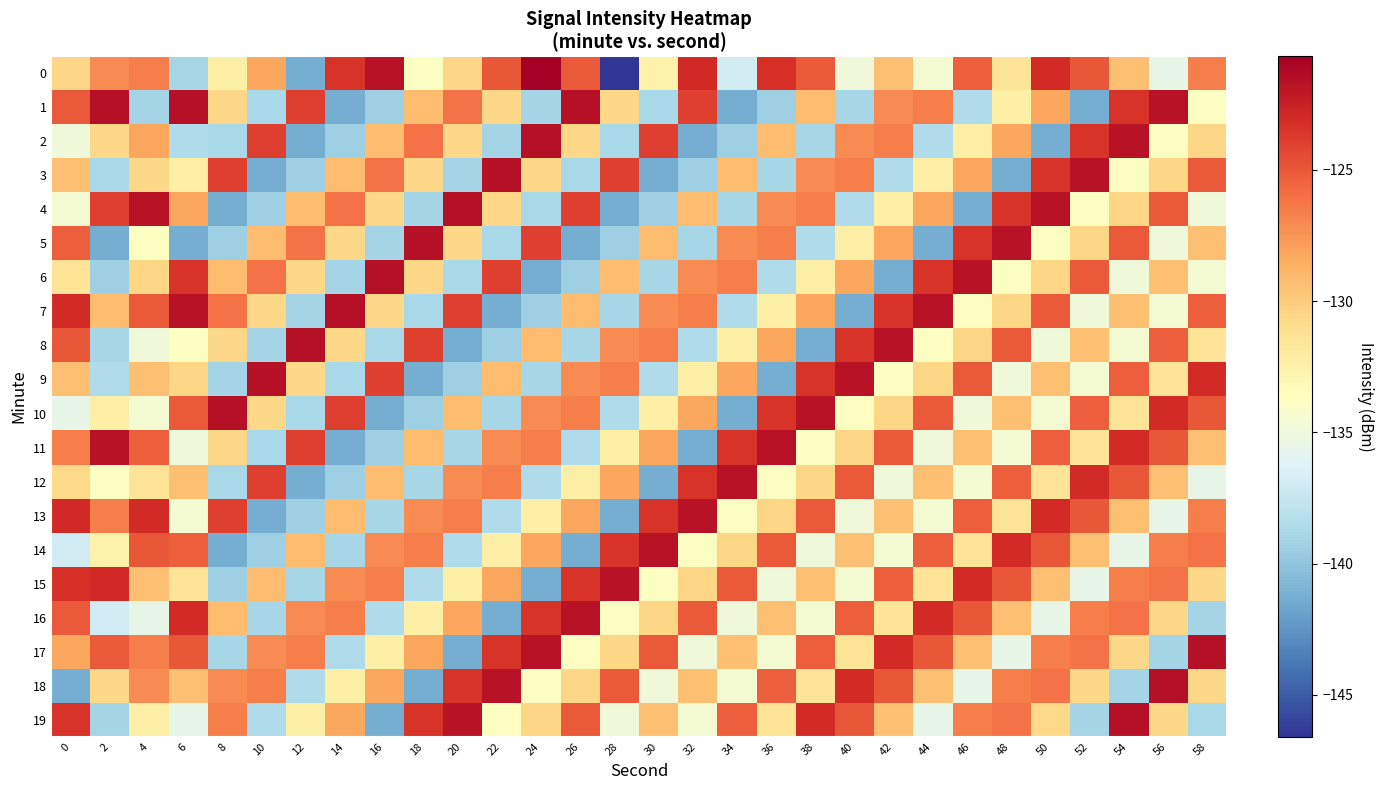

Reading left to right, list all the values displayed in this chart.

0: 0=-130.5	2=-127.1	4=-126.6	6=-138.9	8=-132.4	10=-128.2	12=-141.3	14=-123.5	16=-121.7	18=-133.8	20=-130.5	22=-125.0	24=-120.7	26=-125.1	28=-146.6	30=-132.5	32=-123.0	34=-136.9	36=-123.3	38=-125.0	40=-134.9	42=-129.4	44=-134.5	46=-125.3	48=-131.5	50=-123.0	52=-125.0	54=-129.5	56=-135.5	58=-126.7
1: 0=-125.1	2=-121.7	4=-139.0	6=-121.7	8=-130.7	10=-138.8	12=-123.9	14=-141.3	16=-139.3	18=-129.2	20=-126.1	22=-130.7	24=-139.0	26=-121.7	28=-130.7	30=-138.8	32=-123.9	34=-141.3	36=-139.3	38=-129.2	40=-138.9	42=-127.1	44=-126.6	46=-138.6	48=-132.4	50=-128.2	52=-141.3	54=-123.5	56=-121.7	58=-133.8
2: 0=-134.9	2=-130.7	4=-128.2	6=-138.6	8=-138.8	10=-123.9	12=-141.3	14=-139.3	16=-129.2	18=-126.1	20=-130.7	22=-139.0	24=-121.7	26=-130.7	28=-138.8	30=-123.9	32=-141.3	34=-139.3	36=-129.2	38=-138.9	40=-127.1	42=-126.6	44=-138.6	46=-132.4	48=-128.2	50=-141.3	52=-123.5	54=-121.7	56=-133.8	58=-130.5
3: 0=-129.4	2=-138.8	4=-130.7	6=-132.4	8=-123.9	10=-141.3	12=-139.3	14=-129.2	16=-126.1	18=-130.7	20=-139.0	22=-121.7	24=-130.7	26=-138.8	28=-123.9	30=-141.3	32=-139.3	34=-129.2	36=-138.9	38=-127.1	40=-126.6	42=-138.6	44=-132.4	46=-128.2	48=-141.3	50=-123.5	52=-121.7	54=-133.8	56=-130.5	58=-125.1
4: 0=-134.5	2=-123.9	4=-121.7	6=-128.2	8=-141.3	10=-139.3	12=-129.2	14=-126.1	16=-130.7	18=-139.0	20=-121.7	22=-130.7	24=-138.8	26=-123.9	28=-141.3	30=-139.3	32=-129.2	34=-138.9	36=-127.1	38=-126.6	40=-138.6	42=-132.4	44=-128.2	46=-141.3	48=-123.5	50=-121.7	52=-133.8	54=-130.5	56=-125.1	58=-134.9
5: 0=-125.3	2=-141.3	4=-133.8	6=-141.3	8=-139.3	10=-129.2	12=-126.1	14=-130.7	16=-139.0	18=-121.7	20=-130.7	22=-138.8	24=-123.9	26=-141.3	28=-139.3	30=-129.2	32=-138.9	34=-127.1	36=-126.6	38=-138.6	40=-132.4	42=-128.2	44=-141.3	46=-123.5	48=-121.7	50=-133.8	52=-130.5	54=-125.1	56=-134.9	58=-129.4
6: 0=-131.5	2=-139.3	4=-130.5	6=-123.5	8=-129.2	10=-126.1	12=-130.7	14=-139.0	16=-121.7	18=-130.7	20=-138.8	22=-123.9	24=-141.3	26=-139.3	28=-129.2	30=-138.9	32=-127.1	34=-126.6	36=-138.6	38=-132.4	40=-128.2	42=-141.3	44=-123.5	46=-121.7	48=-133.8	50=-130.5	52=-125.1	54=-134.9	56=-129.4	58=-134.5
7: 0=-123.0	2=-129.2	4=-125.1	6=-121.7	8=-126.1	10=-130.7	12=-139.0	14=-121.7	16=-130.7	18=-138.8	20=-123.9	22=-141.3	24=-139.3	26=-129.2	28=-138.9	30=-127.1	32=-126.6	34=-138.6	36=-132.4	38=-128.2	40=-141.3	42=-123.5	44=-121.7	46=-133.8	48=-130.5	50=-125.1	52=-134.9	54=-129.4	56=-134.5	58=-125.3
8: 0=-125.0	2=-138.9	4=-134.9	6=-133.8	8=-130.7	10=-139.0	12=-121.7	14=-130.7	16=-138.8	18=-123.9	20=-141.3	22=-139.3	24=-129.2	26=-138.9	28=-127.1	30=-126.6	32=-138.6	34=-132.4	36=-128.2	38=-141.3	40=-123.5	42=-121.7	44=-133.8	46=-130.5	48=-125.1	50=-134.9	52=-129.4	54=-134.5	56=-125.3	58=-131.5
9: 0=-129.5	2=-138.6	4=-129.4	6=-130.5	8=-139.0	10=-121.7	12=-130.7	14=-138.8	16=-123.9	18=-141.3	20=-139.3	22=-129.2	24=-138.9	26=-127.1	28=-126.6	30=-138.6	32=-132.4	34=-128.2	36=-141.3	38=-123.5	40=-121.7	42=-133.8	44=-130.5	46=-125.1	48=-134.9	50=-129.4	52=-134.5	54=-125.3	56=-131.5	58=-123.0
10: 0=-135.5	2=-132.4	4=-134.5	6=-125.1	8=-121.7	10=-130.7	12=-138.8	14=-123.9	16=-141.3	18=-139.3	20=-129.2	22=-138.9	24=-127.1	26=-126.6	28=-138.6	30=-132.4	32=-128.2	34=-141.3	36=-123.5	38=-121.7	40=-133.8	42=-130.5	44=-125.1	46=-134.9	48=-129.4	50=-134.5	52=-125.3	54=-131.5	56=-123.0	58=-125.0
11: 0=-126.7	2=-121.7	4=-125.3	6=-134.9	8=-130.7	10=-138.8	12=-123.9	14=-141.3	16=-139.3	18=-129.2	20=-138.9	22=-127.1	24=-126.6	26=-138.6	28=-132.4	30=-128.2	32=-141.3	34=-123.5	36=-121.7	38=-133.8	40=-130.5	42=-125.1	44=-134.9	46=-129.4	48=-134.5	50=-125.3	52=-131.5	54=-123.0	56=-125.0	58=-129.5
12: 0=-130.8	2=-133.8	4=-131.5	6=-129.4	8=-138.8	10=-123.9	12=-141.3	14=-139.3	16=-129.2	18=-138.9	20=-127.1	22=-126.6	24=-138.6	26=-132.4	28=-128.2	30=-141.3	32=-123.5	34=-121.7	36=-133.8	38=-130.5	40=-125.1	42=-134.9	44=-129.4	46=-134.5	48=-125.3	50=-131.5	52=-123.0	54=-125.0	56=-129.5	58=-135.5
13: 0=-123.0	2=-126.6	4=-123.0	6=-134.5	8=-123.9	10=-141.3	12=-139.3	14=-129.2	16=-138.9	18=-127.1	20=-126.6	22=-138.6	24=-132.4	26=-128.2	28=-141.3	30=-123.5	32=-121.7	34=-133.8	36=-130.5	38=-125.1	40=-134.9	42=-129.4	44=-134.5	46=-125.3	48=-131.5	50=-123.0	52=-125.0	54=-129.5	56=-135.5	58=-126.7
14: 0=-136.9	2=-132.5	4=-125.0	6=-125.3	8=-141.3	10=-139.3	12=-129.2	14=-138.9	16=-127.1	18=-126.6	20=-138.6	22=-132.4	24=-128.2	26=-141.3	28=-123.5	30=-121.7	32=-133.8	34=-130.5	36=-125.1	38=-134.9	40=-129.4	42=-134.5	44=-125.3	46=-131.5	48=-123.0	50=-125.0	52=-129.5	54=-135.5	56=-126.7	58=-126.1
15: 0=-123.3	2=-123.0	4=-129.5	6=-131.5	8=-139.3	10=-129.2	12=-138.9	14=-127.1	16=-126.6	18=-138.6	20=-132.4	22=-128.2	24=-141.3	26=-123.5	28=-121.7	30=-133.8	32=-130.5	34=-125.1	36=-134.9	38=-129.4	40=-134.5	42=-125.3	44=-131.5	46=-123.0	48=-125.0	50=-129.5	52=-135.5	54=-126.7	56=-126.1	58=-130.7
16: 0=-125.0	2=-136.9	4=-135.5	6=-123.0	8=-129.2	10=-138.9	12=-127.1	14=-126.6	16=-138.6	18=-132.4	20=-128.2	22=-141.3	24=-123.5	26=-121.7	28=-133.8	30=-130.5	32=-125.1	34=-134.9	36=-129.4	38=-134.5	40=-125.3	42=-131.5	44=-123.0	46=-125.0	48=-129.5	50=-135.5	52=-126.7	54=-126.1	56=-130.7	58=-139.0
17: 0=-128.2	2=-125.0	4=-126.7	6=-125.0	8=-138.9	10=-127.1	12=-126.6	14=-138.6	16=-132.4	18=-128.2	20=-141.3	22=-123.5	24=-121.7	26=-133.8	28=-130.5	30=-125.1	32=-134.9	34=-129.4	36=-134.5	38=-125.3	40=-131.5	42=-123.0	44=-125.0	46=-129.5	48=-135.5	50=-126.7	52=-126.1	54=-130.7	56=-139.0	58=-121.7
18: 0=-141.3	2=-130.7	4=-127.1	6=-129.5	8=-127.1	10=-126.6	12=-138.6	14=-132.4	16=-128.2	18=-141.3	20=-123.5	22=-121.7	24=-133.8	26=-130.5	28=-125.1	30=-134.9	32=-129.4	34=-134.5	36=-125.3	38=-131.5	40=-123.0	42=-125.0	44=-129.5	46=-135.5	48=-126.7	50=-126.1	52=-130.7	54=-139.0	56=-121.7	58=-130.7
19: 0=-123.5	2=-139.0	4=-132.4	6=-135.5	8=-126.6	10=-138.6	12=-132.4	14=-128.2	16=-141.3	18=-123.5	20=-121.7	22=-133.8	24=-130.5	26=-125.1	28=-134.9	30=-129.4	32=-134.5	34=-125.3	36=-131.5	38=-123.0	40=-125.0	42=-129.5	44=-135.5	46=-126.7	48=-126.1	50=-130.8	52=-139.0	54=-121.7	56=-130.7	58=-138.8